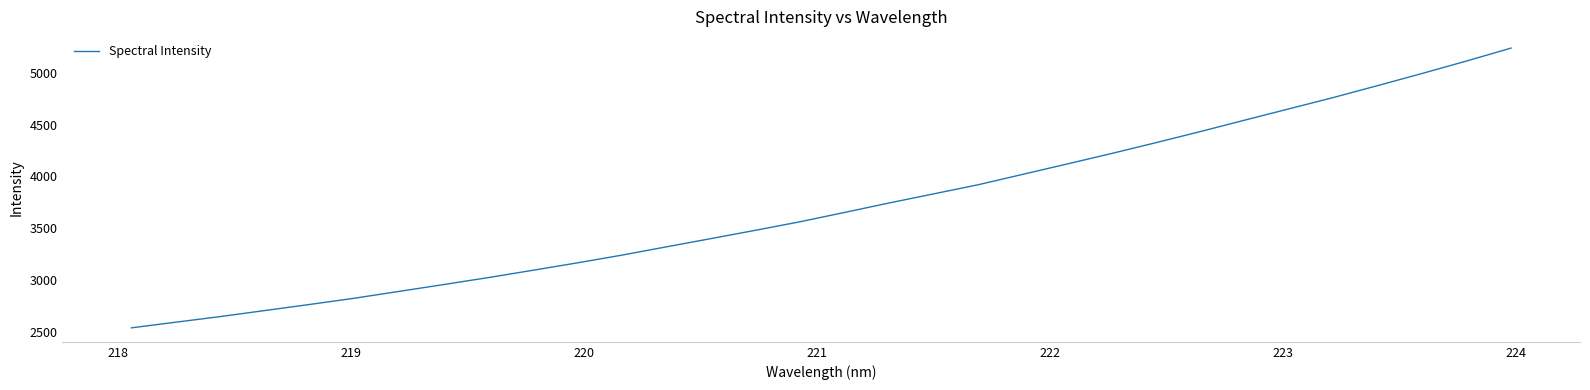

What is the difference between the maximum and minimum values?

2700.3